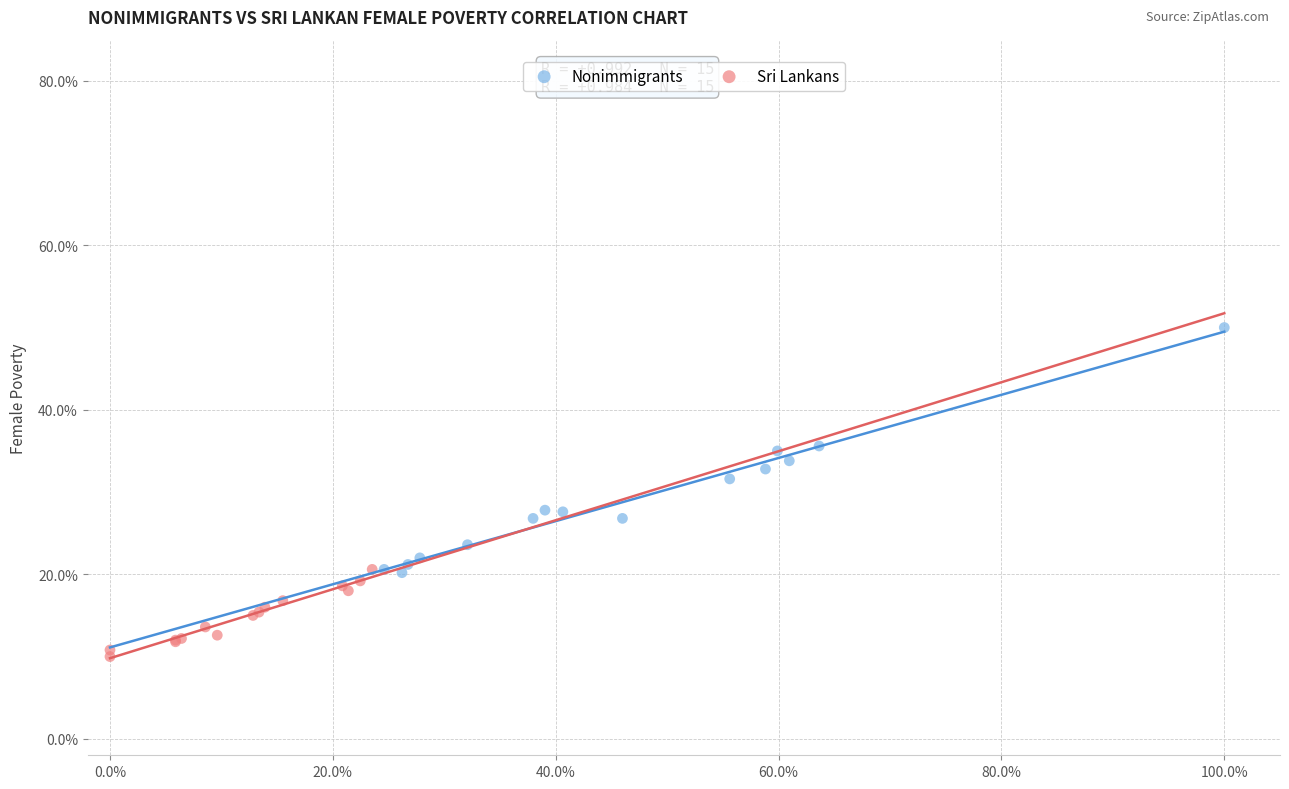

Which series has the widest spread of Y values?

Nonimmigrants